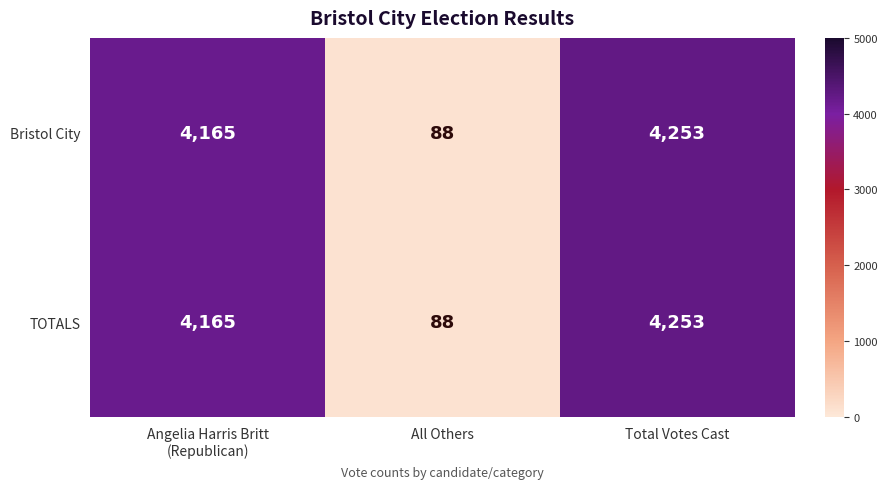

Reading right to left, list all the values displayed in this chart.

Bristol City: 4253	88	4165
TOTALS: 4253	88	4165